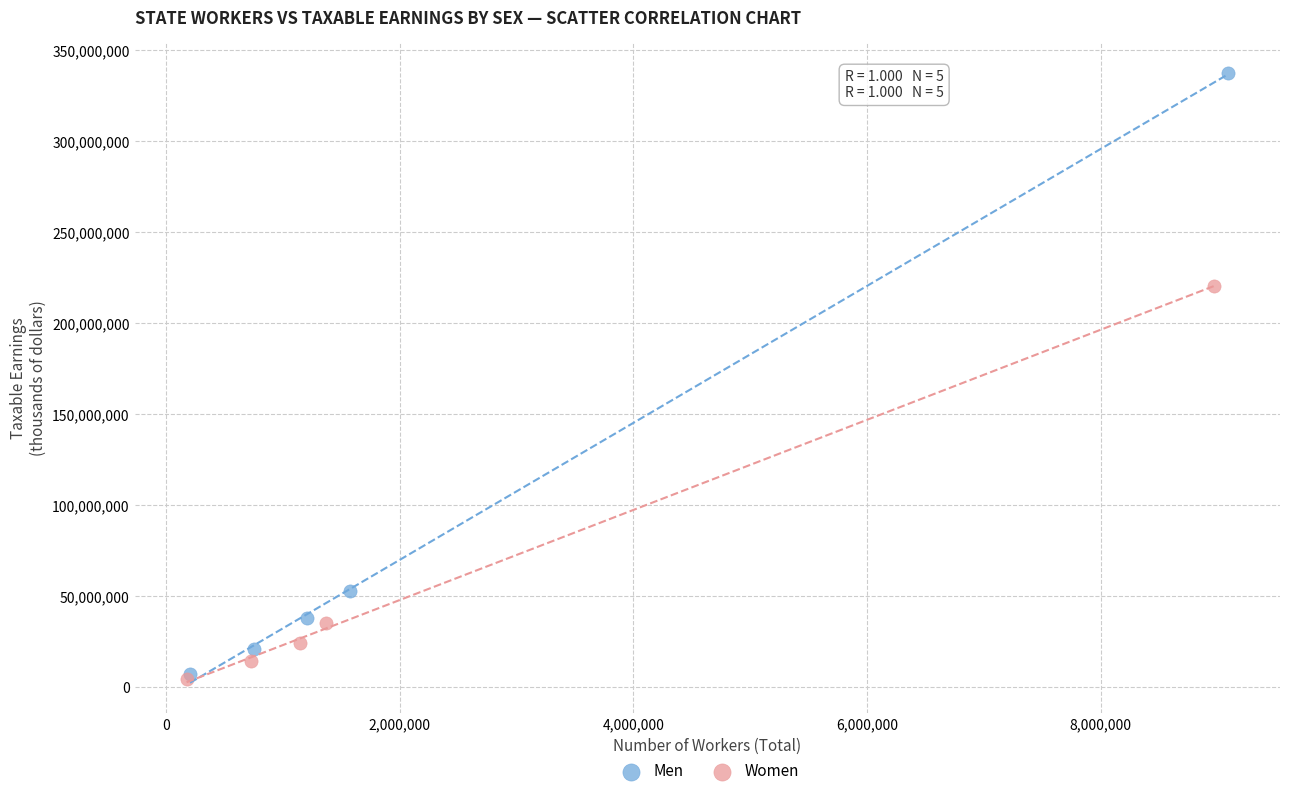

Which series contains the highest Y value?

Men